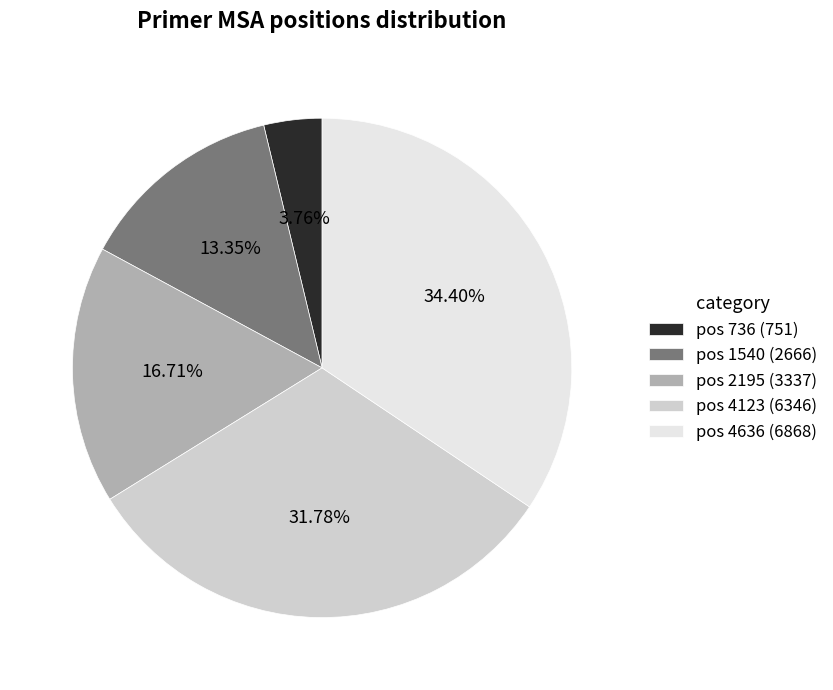

How many slices are in this pie chart?

5